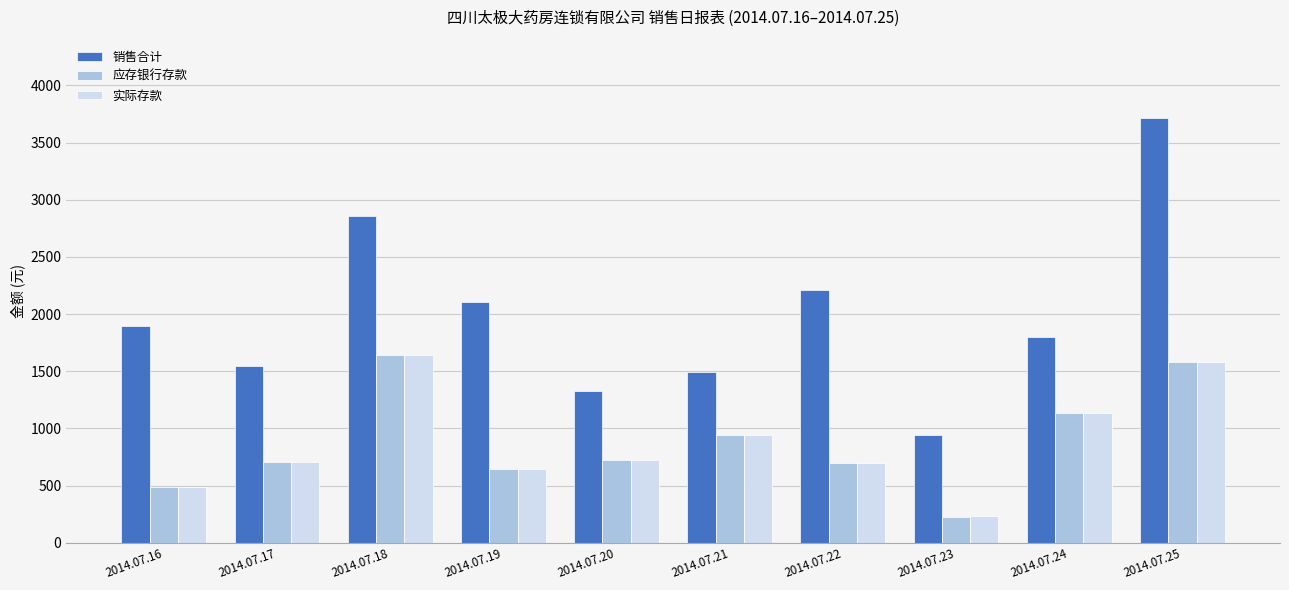

What is the total value across all series at 2014.07.22?

3598.4